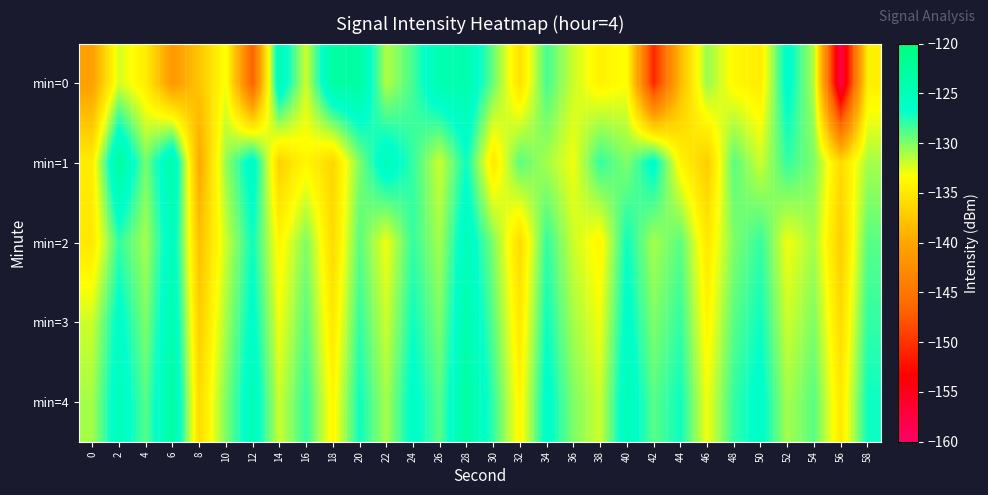

Rank the series by their maximum value, from lowest to highest.

min=2, min=3, min=0, min=4, min=1